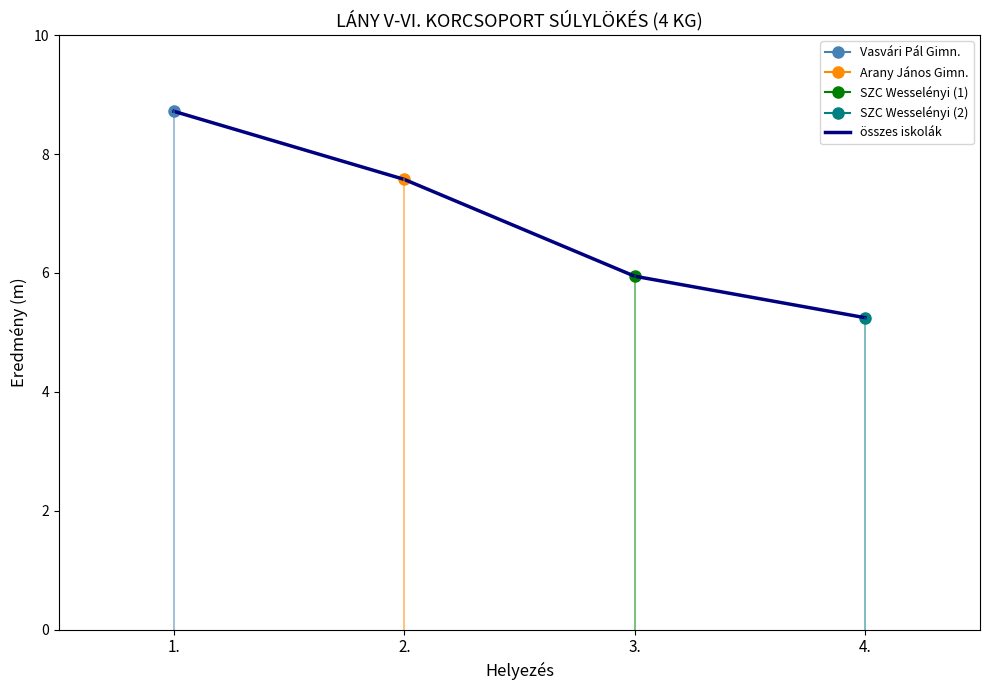

Between 2. and 4., which is larger?

2.